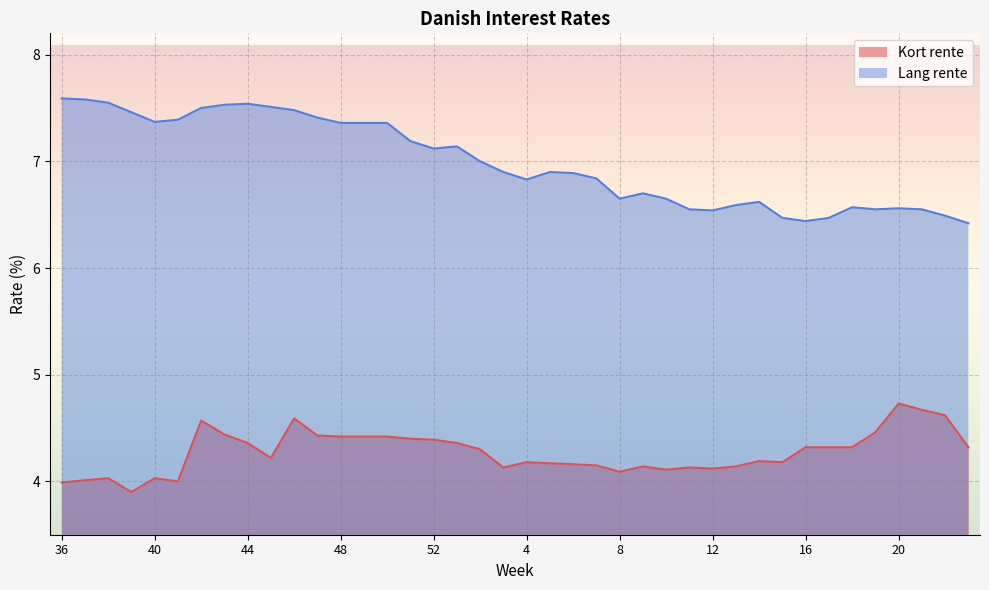

Which series has the widest spread of values?

Lang rente